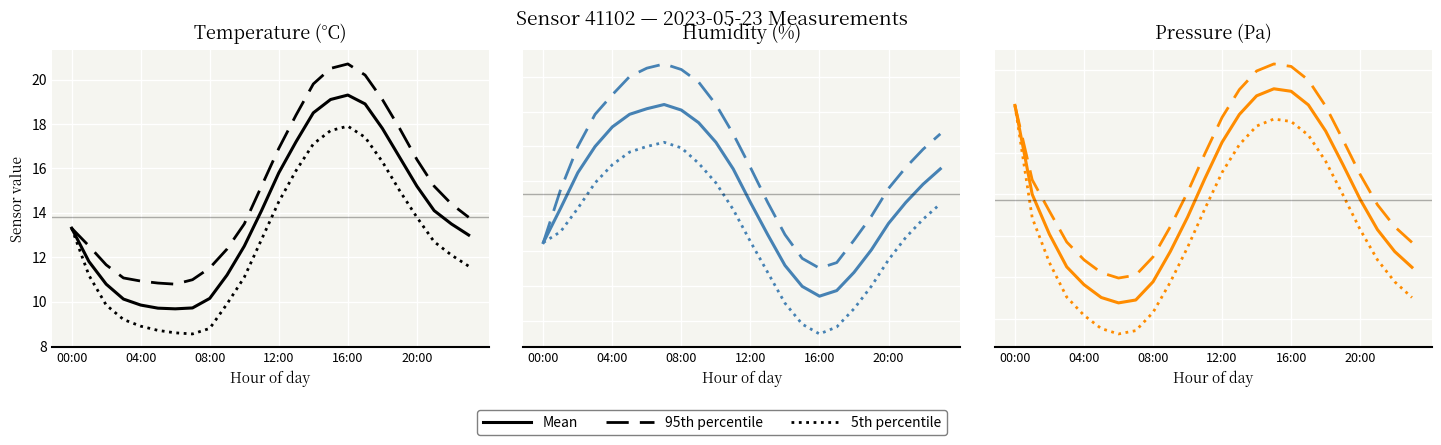

At which category does the chart reach its minimum across all series?

6